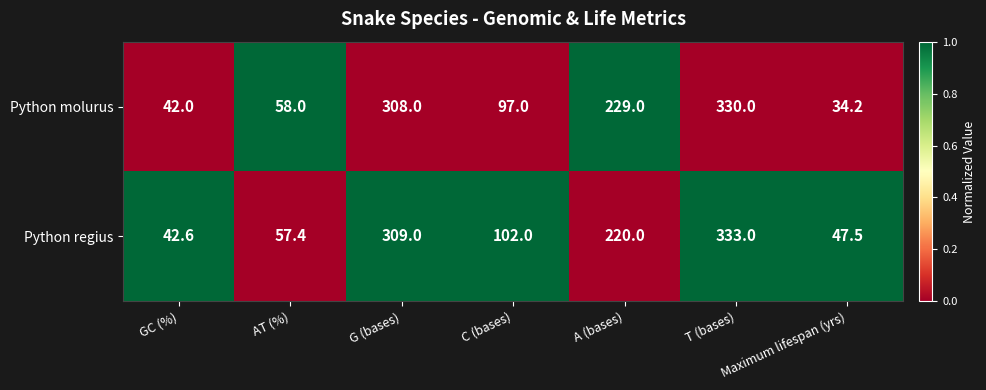

At how many categories does at least one series exceed 186?

3